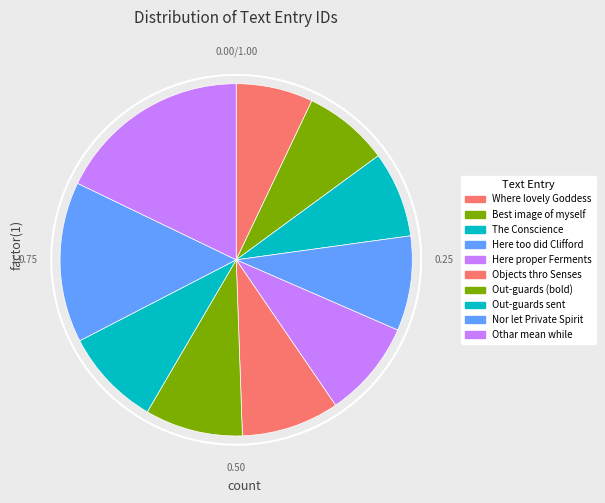

Which category has the biggest portion of the pie?

Othar mean while